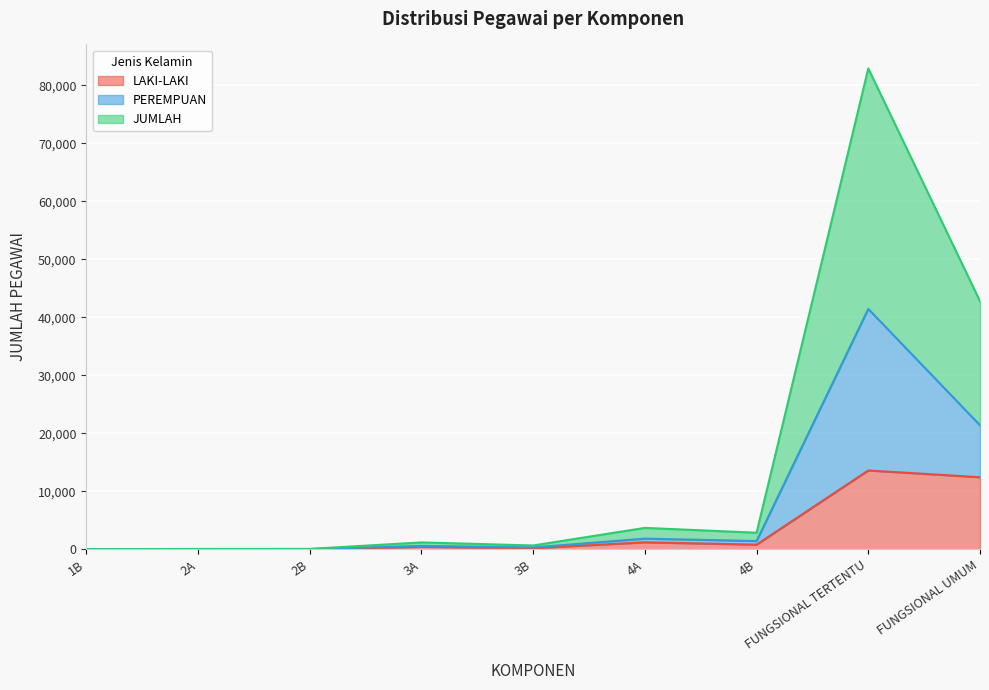

What is the sum of the LAKI-LAKI values at 4B and 2B?

839